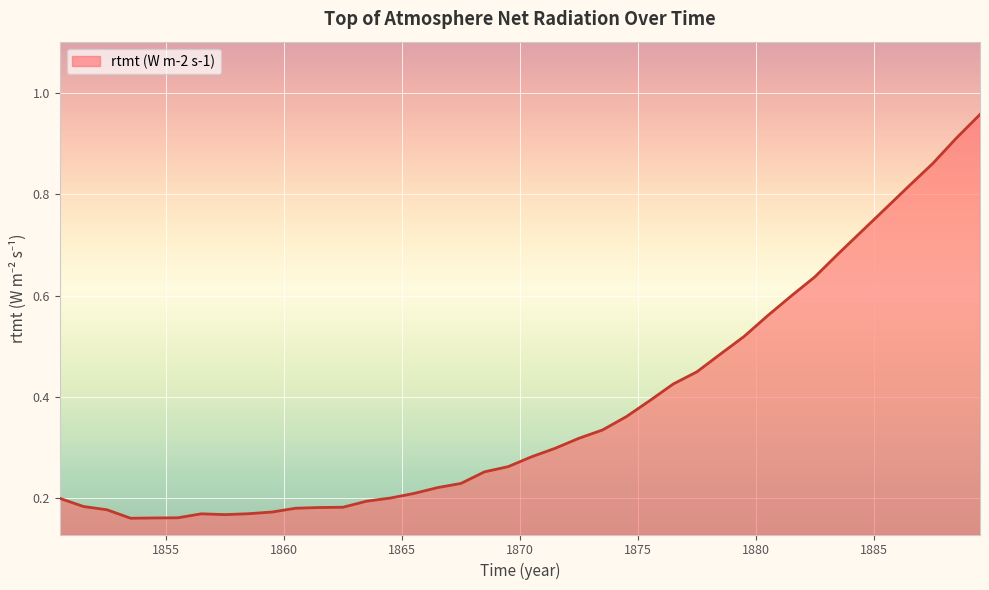

Rank the categories by value from lowest to highest.

1853.5, 1854.5, 1855.5, 1857.5, 1856.5, 1858.5, 1859.5, 1852.5, 1860.5, 1861.5, 1862.5, 1851.5, 1863.5, 1850.5, 1864.5, 1865.5, 1866.5, 1867.5, 1868.5, 1869.5, 1870.5, 1871.5, 1872.5, 1873.5, 1874.5, 1875.5, 1876.5, 1877.5, 1878.5, 1879.5, 1880.5, 1881.5, 1882.5, 1883.5, 1884.5, 1885.5, 1886.5, 1887.5, 1888.5, 1889.5